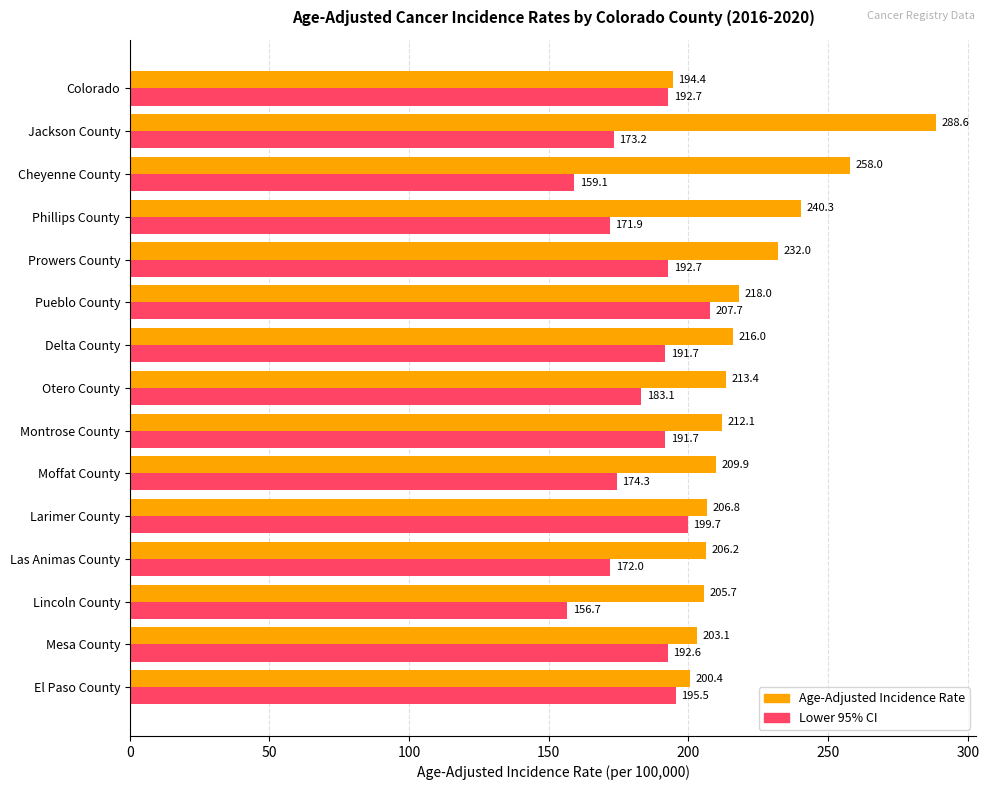

Rank the series by their maximum value, from highest to lowest.

Age-Adjusted Incidence Rate, Lower 95% CI